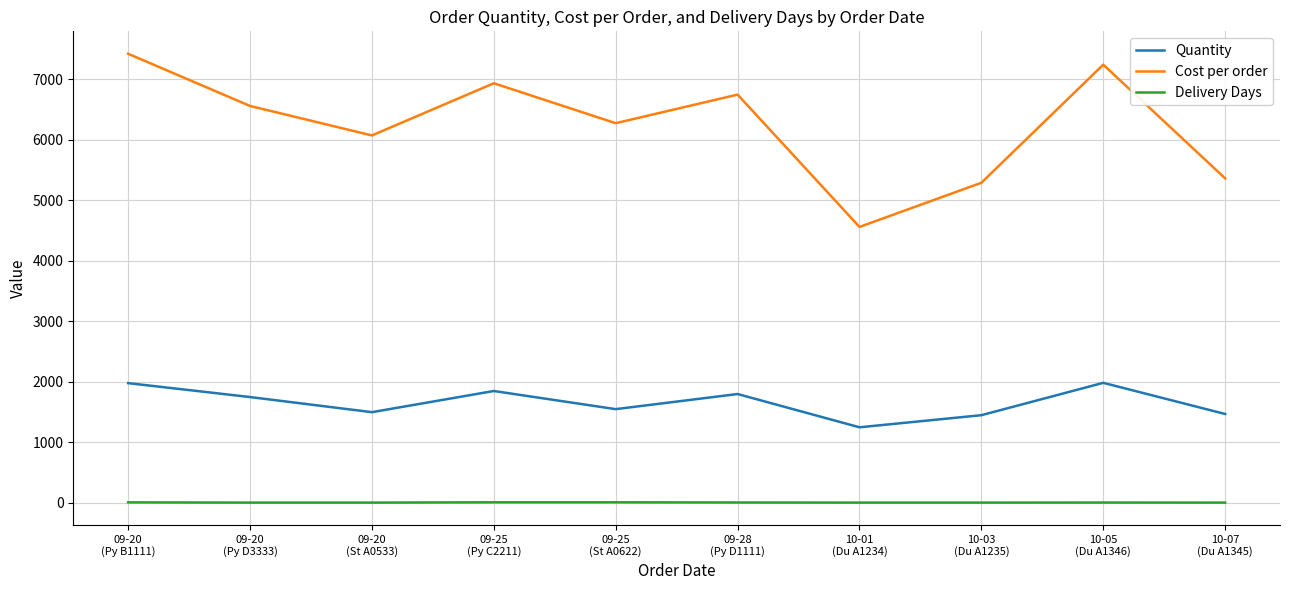

Which series has the largest total across all categories?

Cost per order